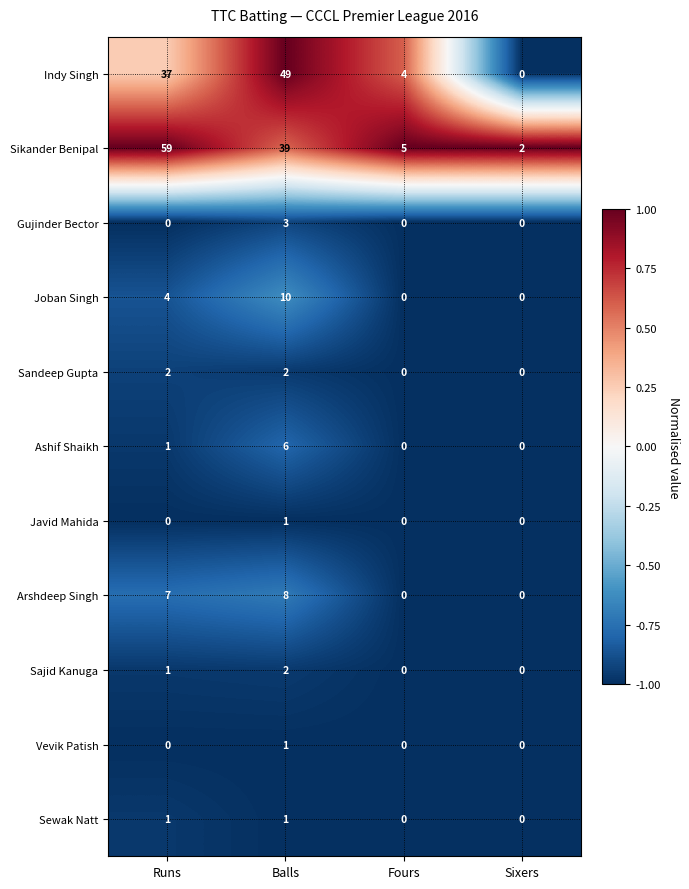

Which series changed the most between Balls and Fours?

Indy Singh